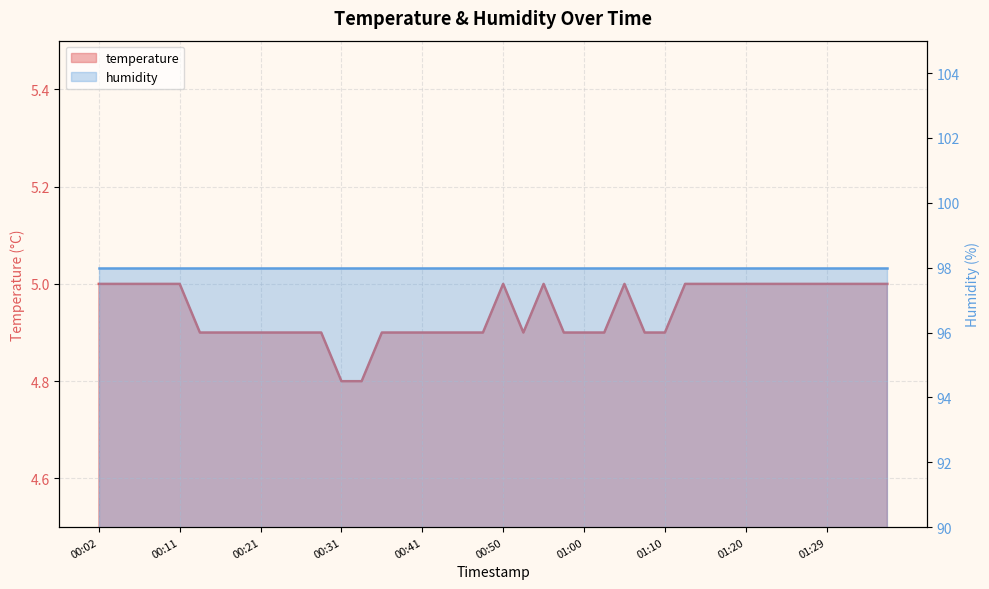

At which category does the chart reach its minimum across all series?

00:31